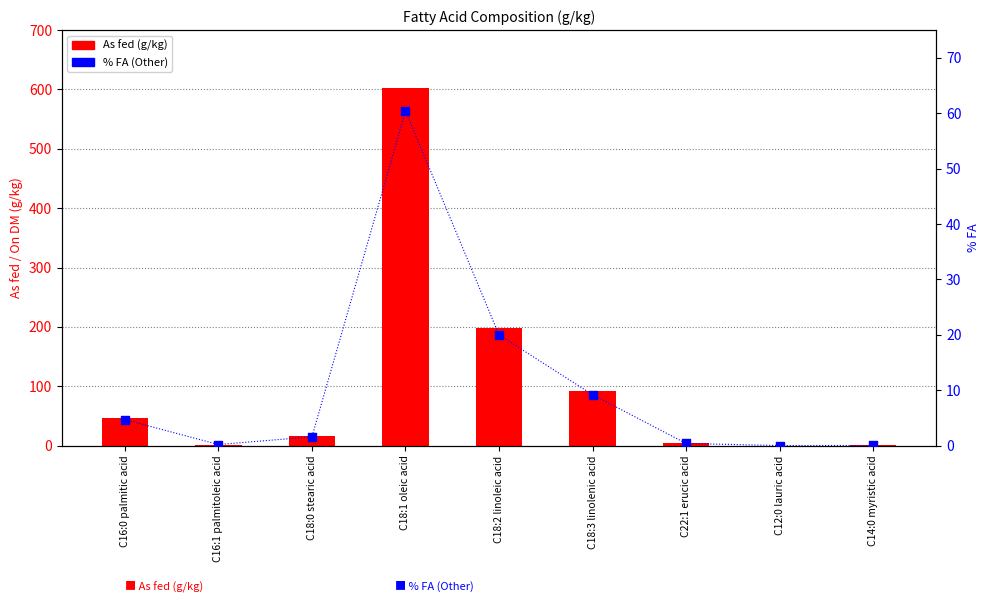

Which series has the largest Y range (max minus min)?

As fed (g/kg)